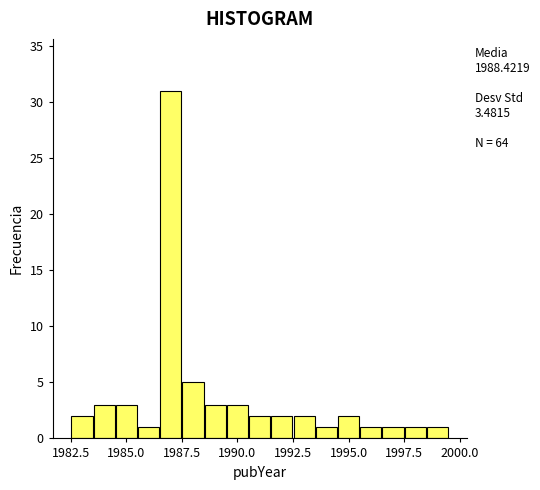

Around what value on the x-axis is the tallest bar? Give the approximate position of its centre, as read against the axis.

1987.0